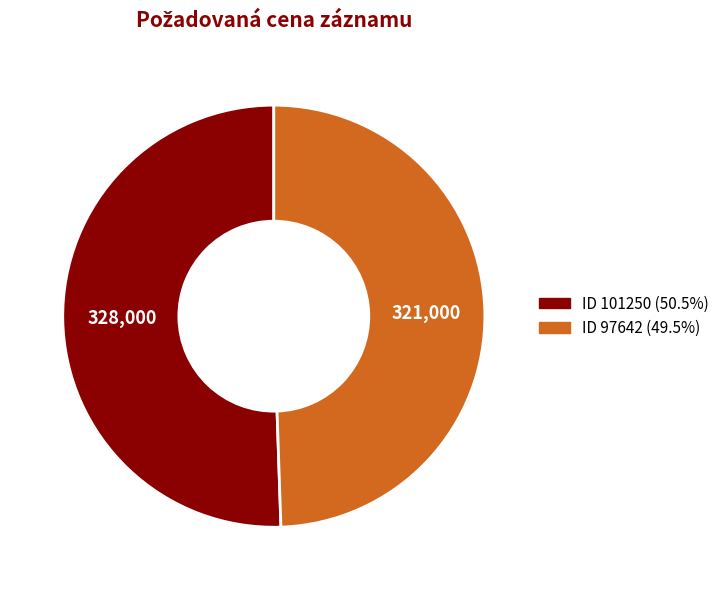

Is there any slice that represents more than half of the pie?

Yes